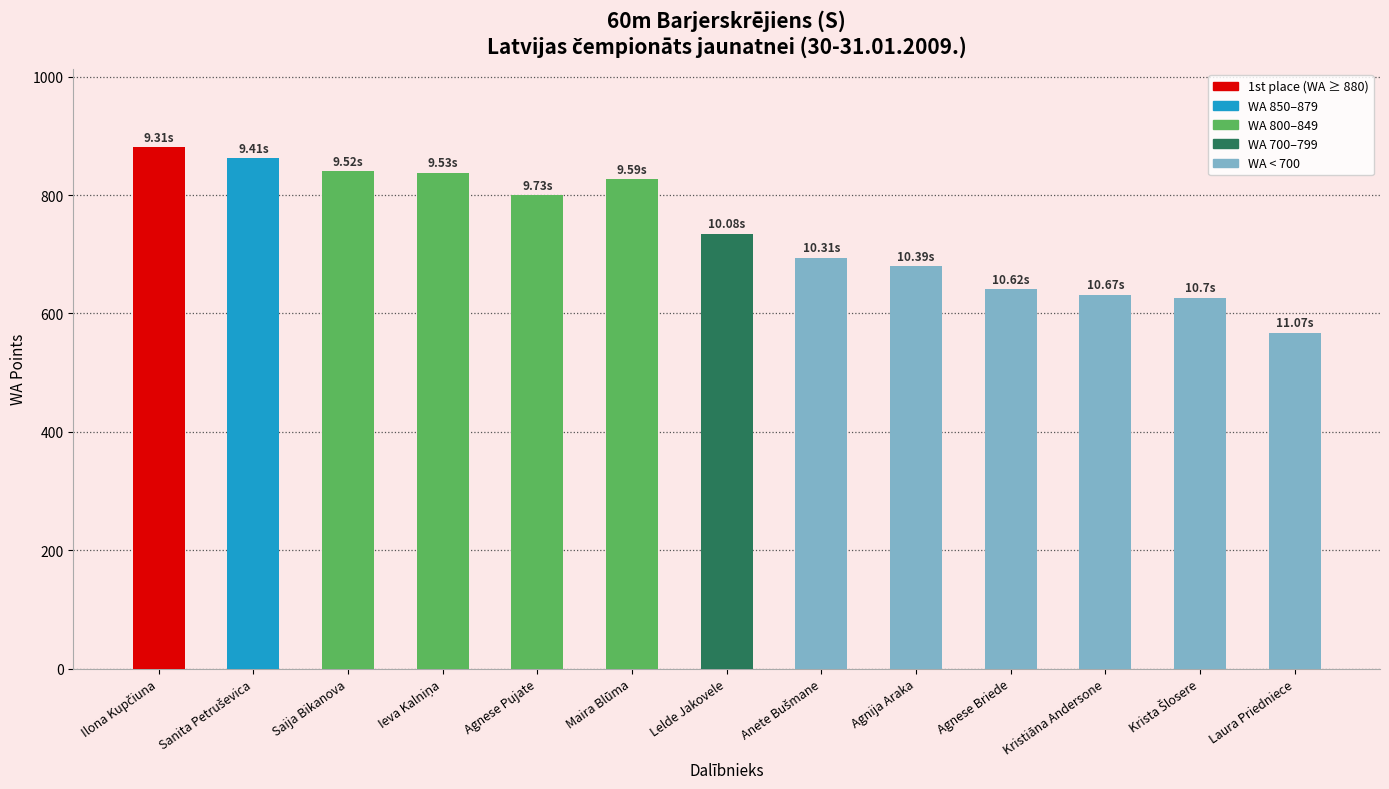

What is the change in value from Lelde Jakovele to Kristiāna Andersone?

-103